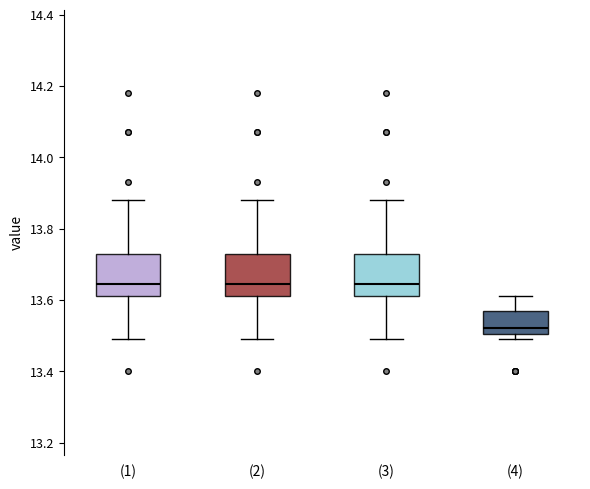

Reading left to right, read every box against the y-axis: the position of its median line, the range the box covers, and the ends of its whiskers. The values are not printed on the chart, so give them approximately, as read against the axis.

(1): median 13.64, box 13.62 to 13.74, whiskers 13.50 to 13.88
(2): median 13.64, box 13.62 to 13.74, whiskers 13.50 to 13.88
(3): median 13.64, box 13.62 to 13.74, whiskers 13.50 to 13.88
(4): median 13.52, box 13.50 to 13.58, whiskers 13.50 (just below the box's lower edge) to 13.62